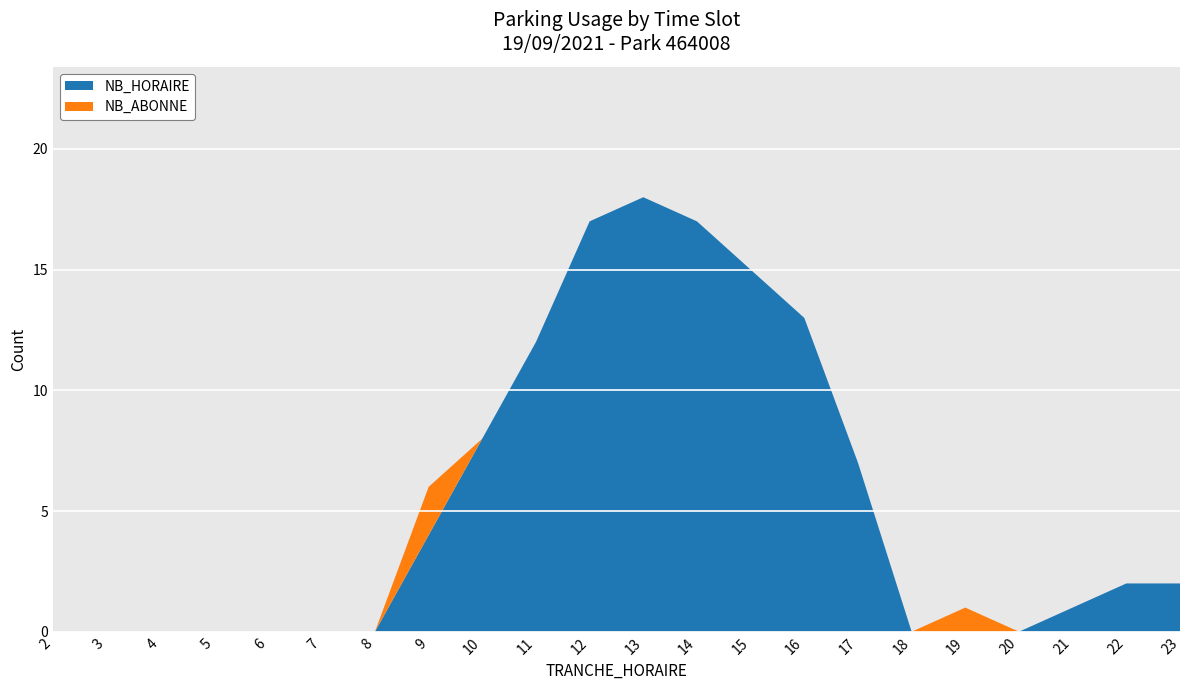

Is it true that NB_HORAIRE equals 11 at 17?

False